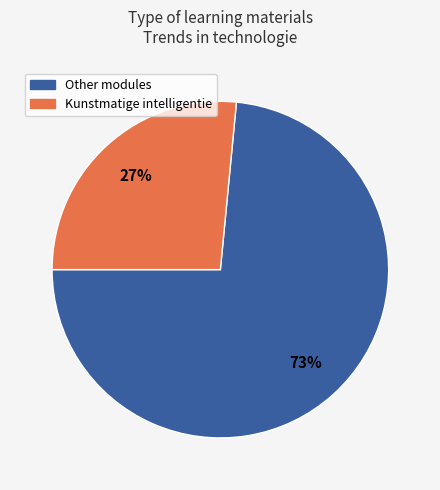

How many slices are in this pie chart?

2